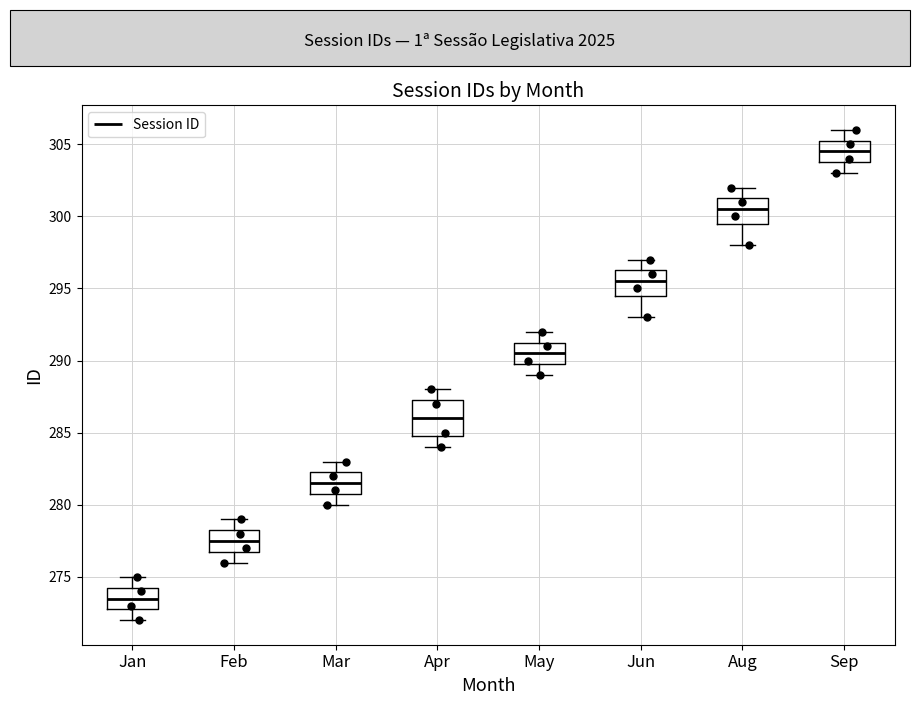

Which box's median line is the highest?

Sep